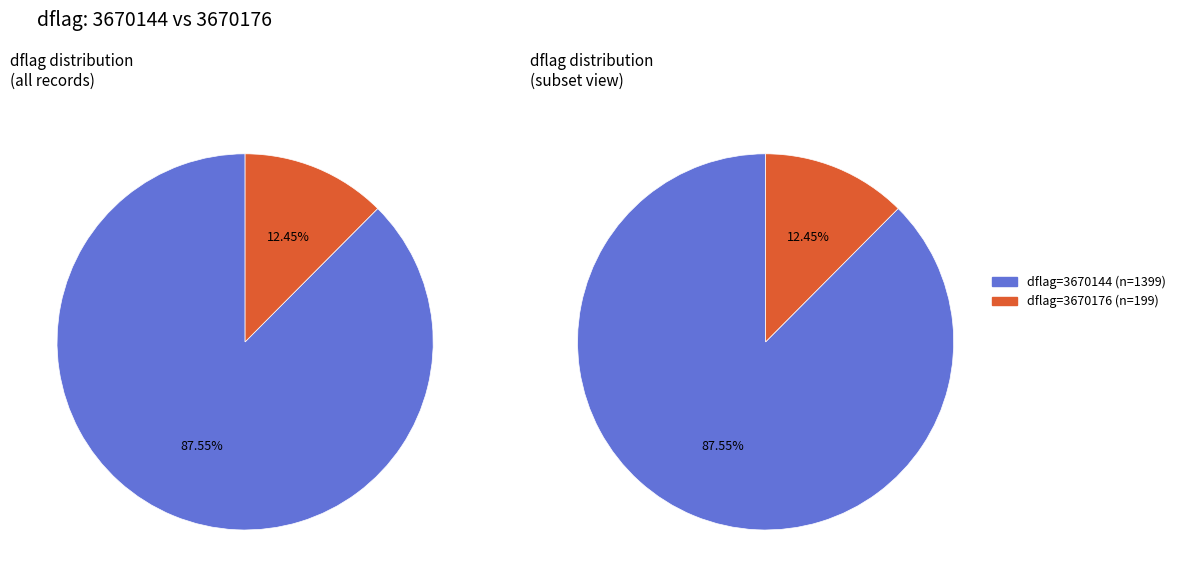

What is the total percentage of 3670144 and 3670176?

100.0%